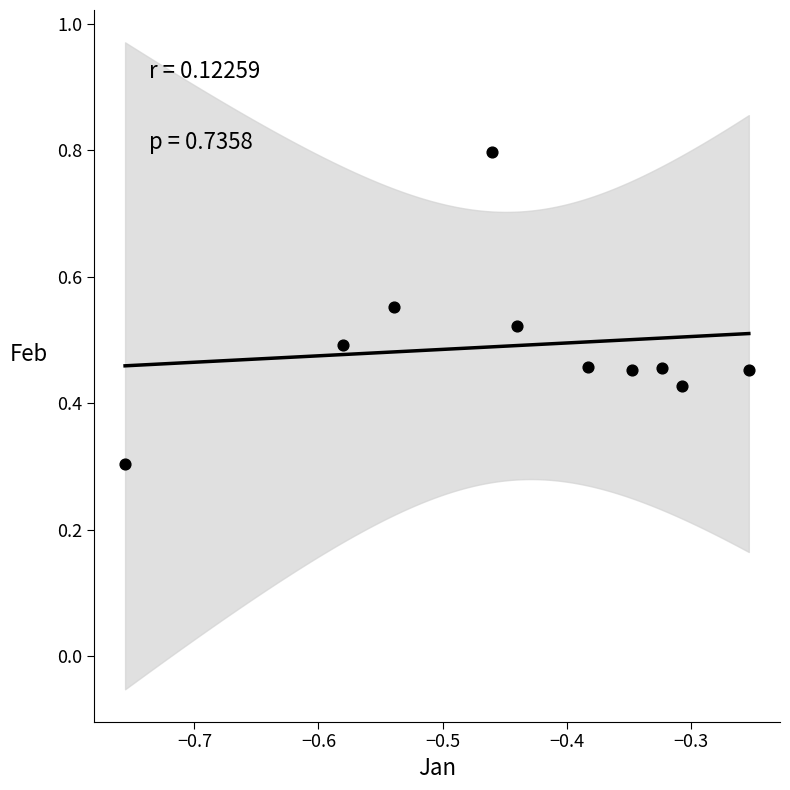

What is the average X value?

-0.4